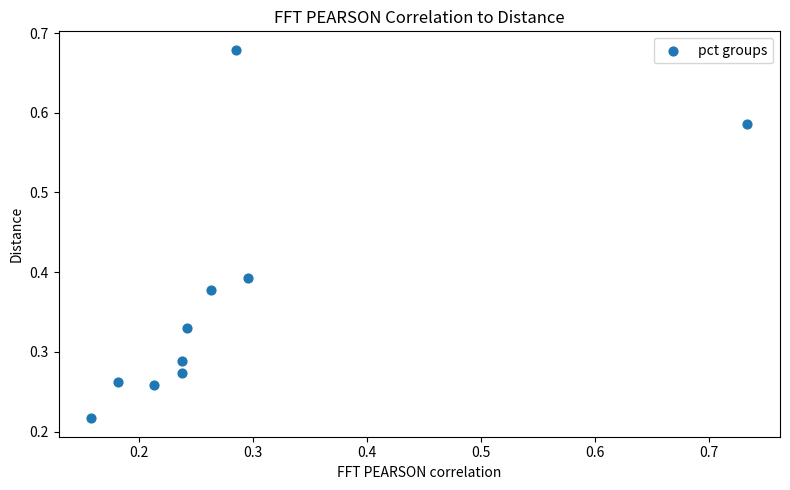

What is the range of Y values (max minus min)?

0.5